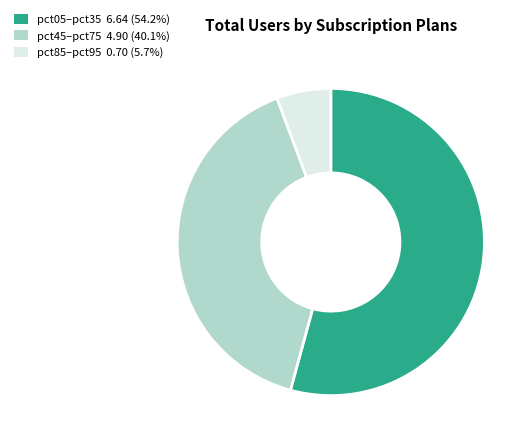

Does any single category account for the majority?

Yes